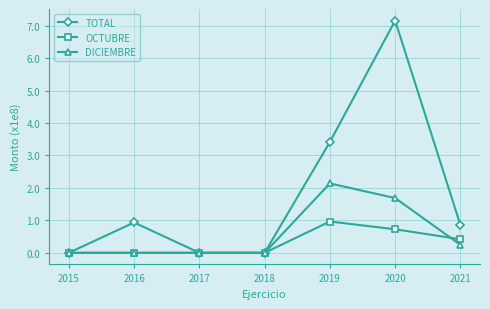

What is the difference between the DICIEMBRE values at 2019 and 2020?

0.5